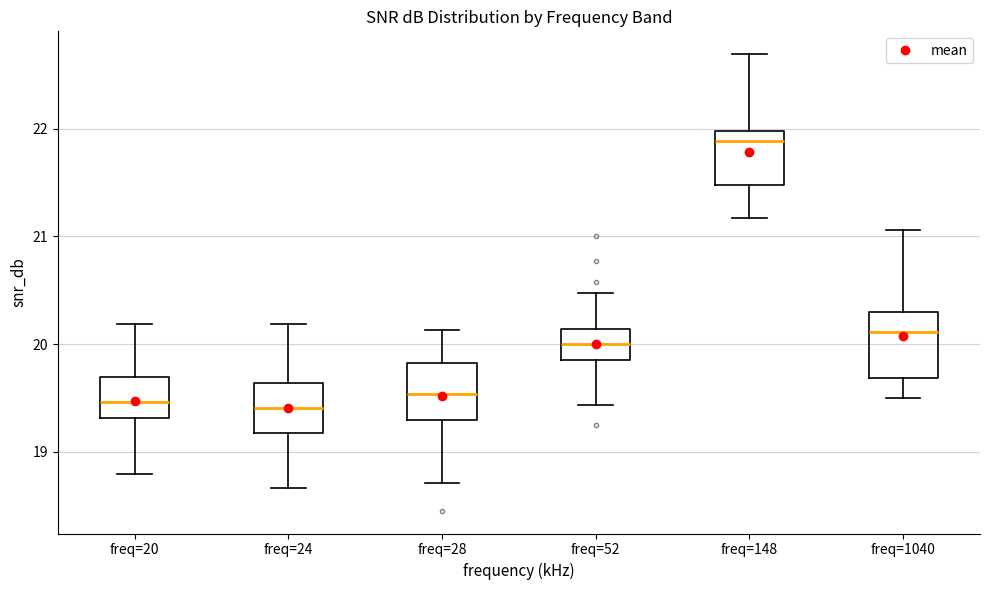

Where does the median line of the box for freq=1040 sit on the y-axis? The values are not printed on the chart, so give them approximately, as read against the axis.

20.1